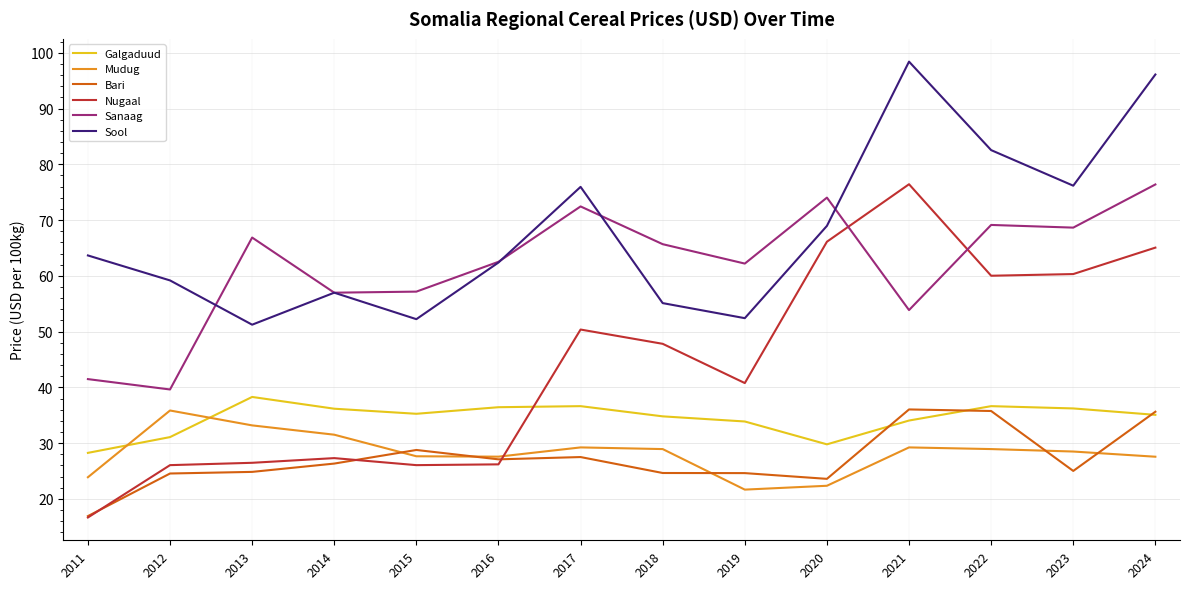

Where does the Galgaduud series first go above 35?

2013